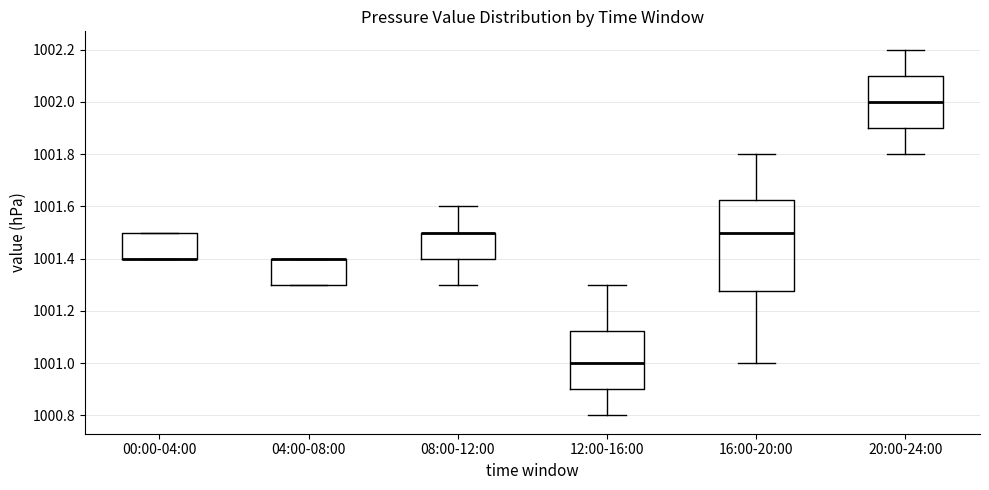

Where does the median line of the box for 16:00-20:00 sit on the y-axis? The values are not printed on the chart, so give them approximately, as read against the axis.

1001.50